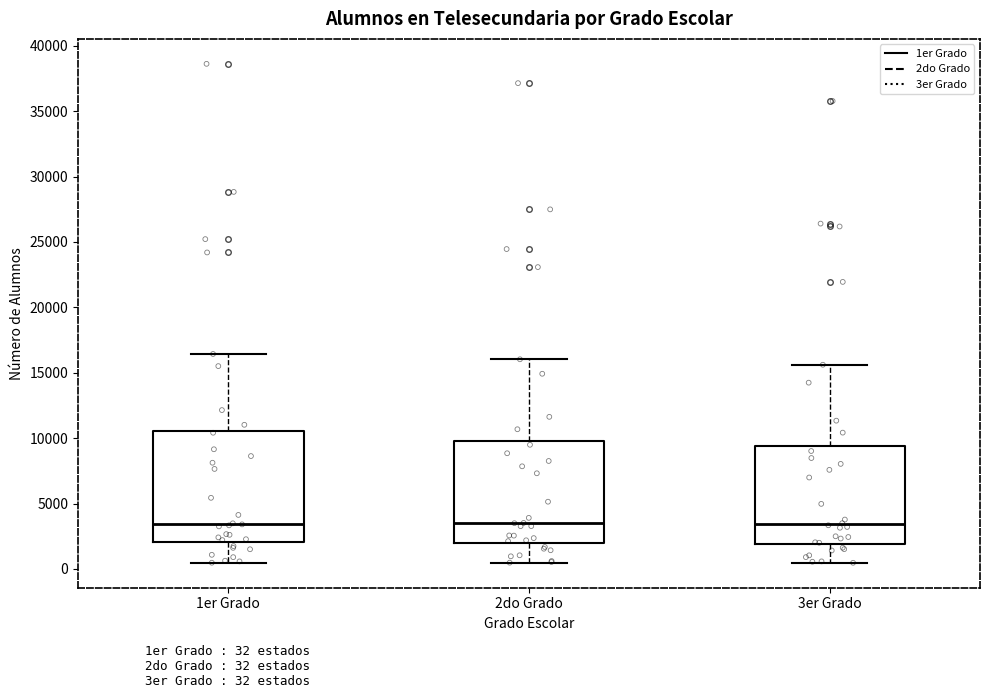

Reading left to right, read every box against the y-axis: the position of its median line, the range the box covers, and the ends of its whiskers. The values are not printed on the chart, so give them approximately, as read against the axis.

1er Grado: median 3500, box 2000 to 10500, whiskers 500 to 16500
2do Grado: median 3500, box 2000 to 10000, whiskers 500 to 16000
3er Grado: median 3500, box 2000 to 9500, whiskers 500 to 15500